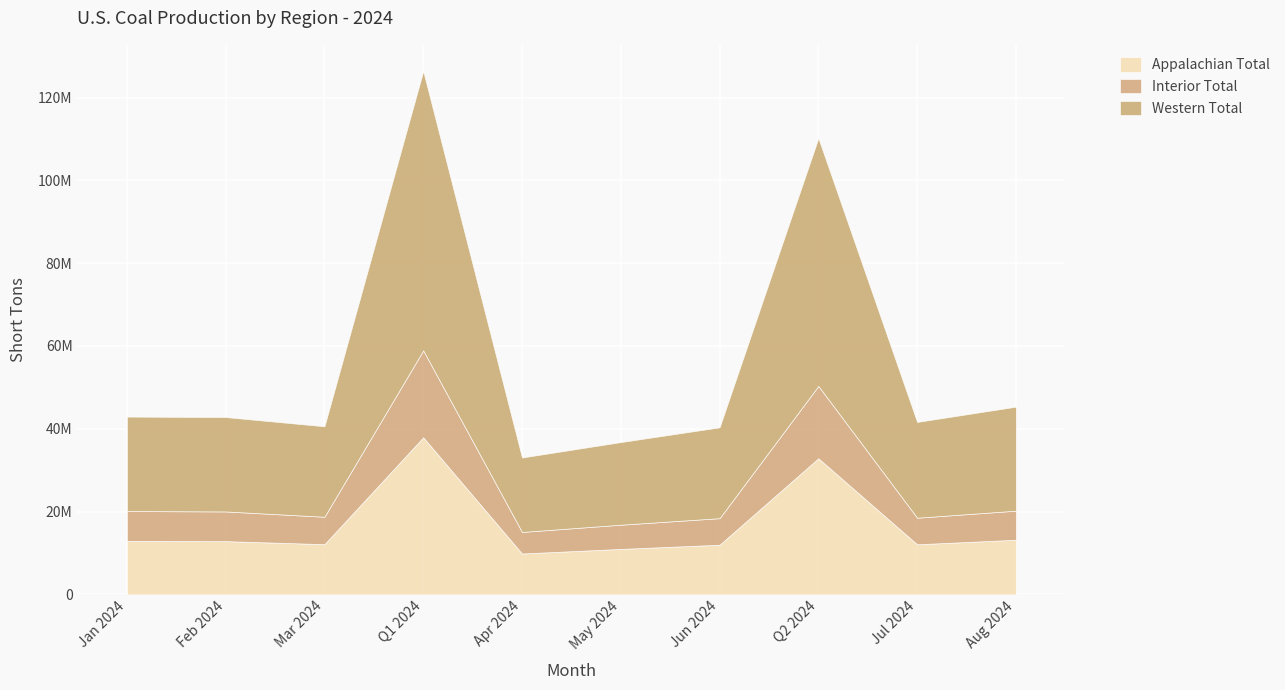

Which category has the highest value across all series?

Q1 2024